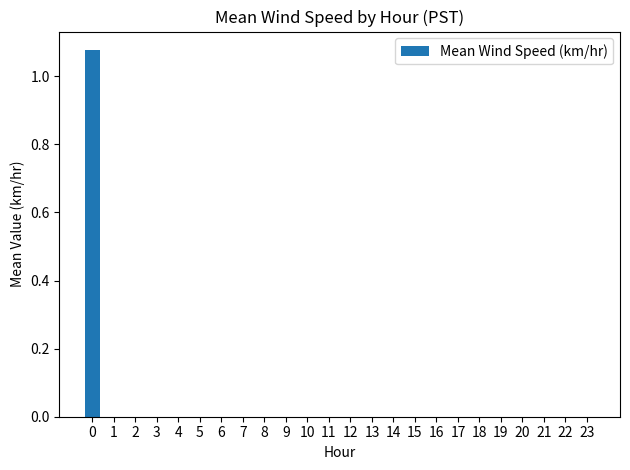

Are the bars horizontal?

No